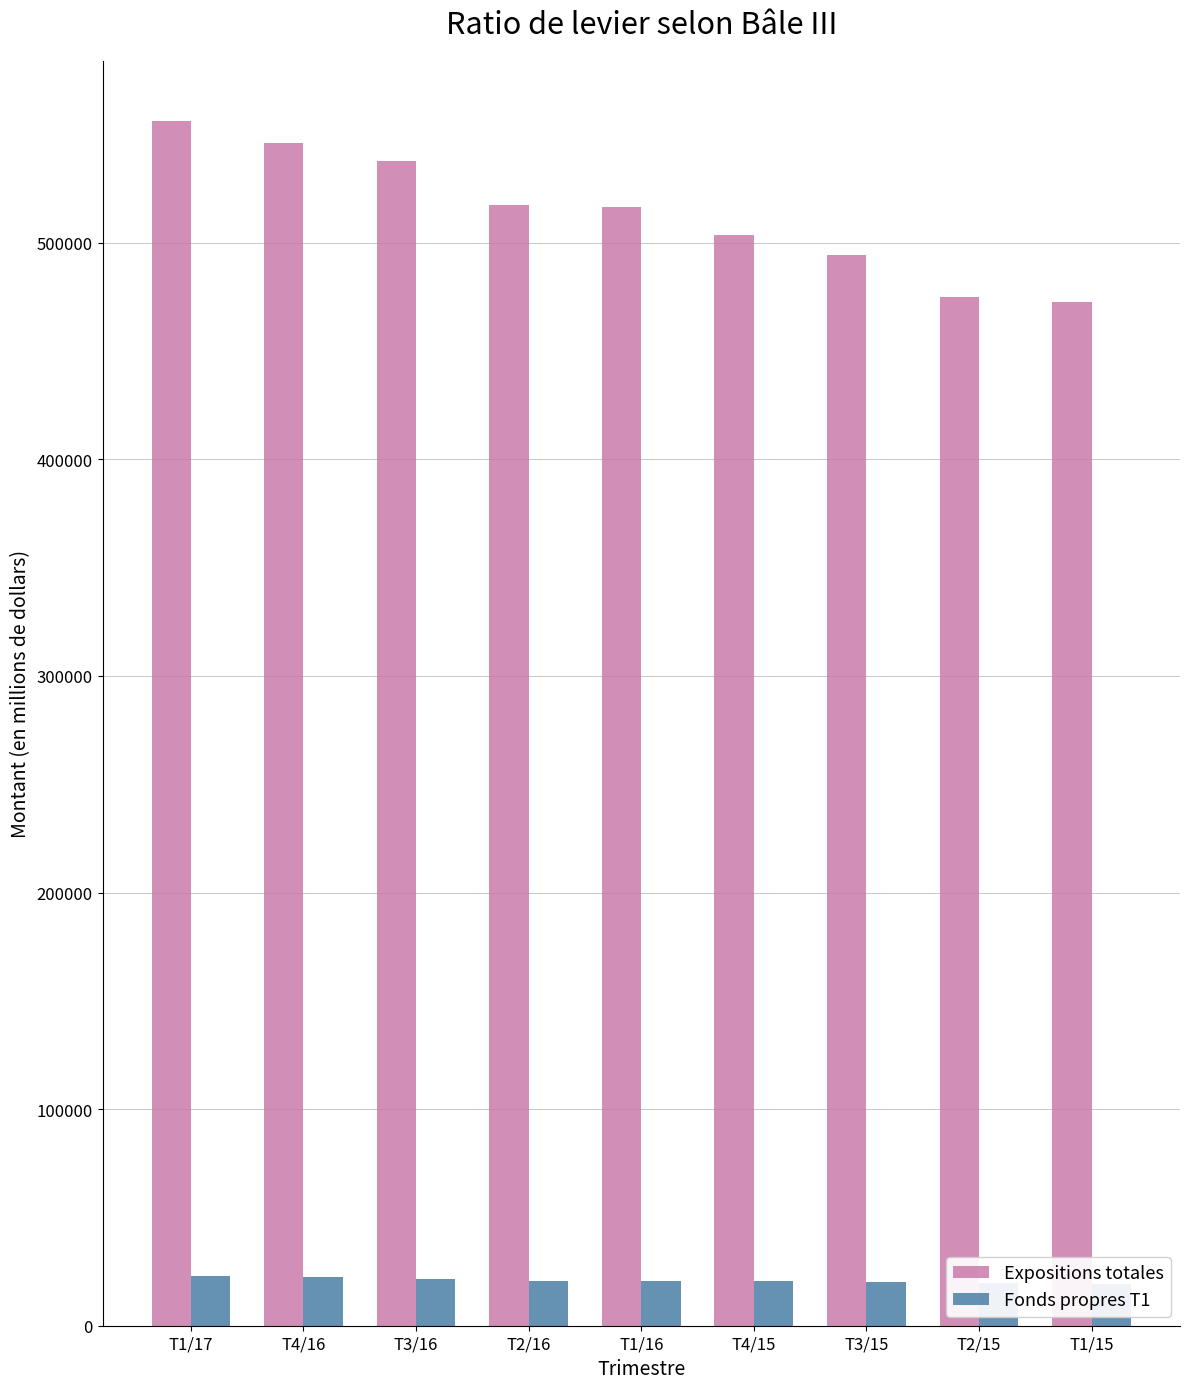

True or false: Expositions totales has a value of 556186 at T1/17.

True